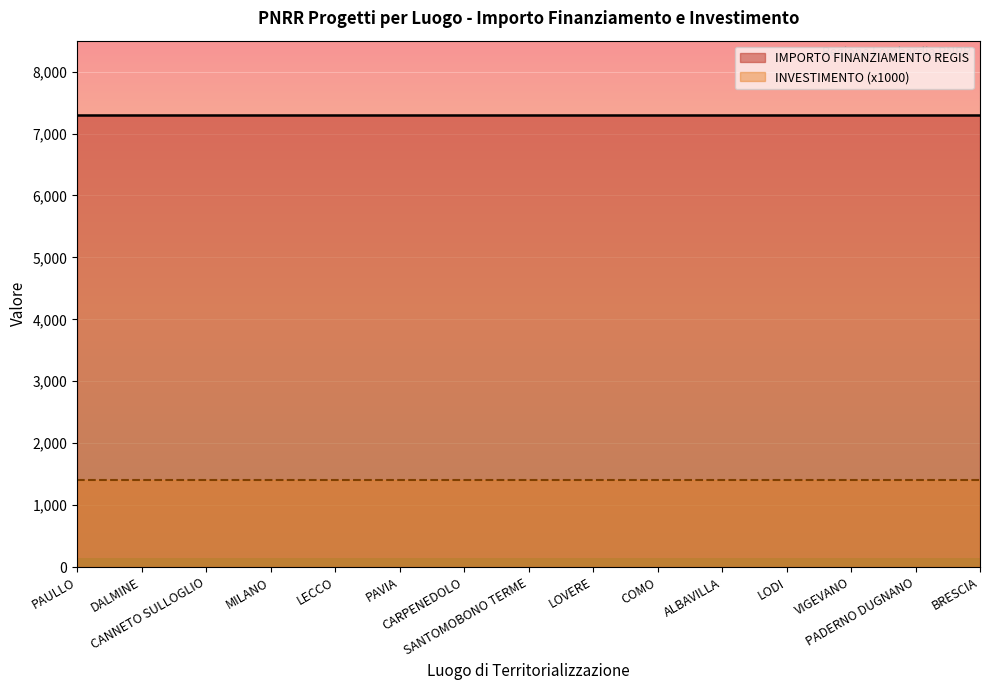

What value does the Investimento 1.4 series have at LOVERE?

1.4